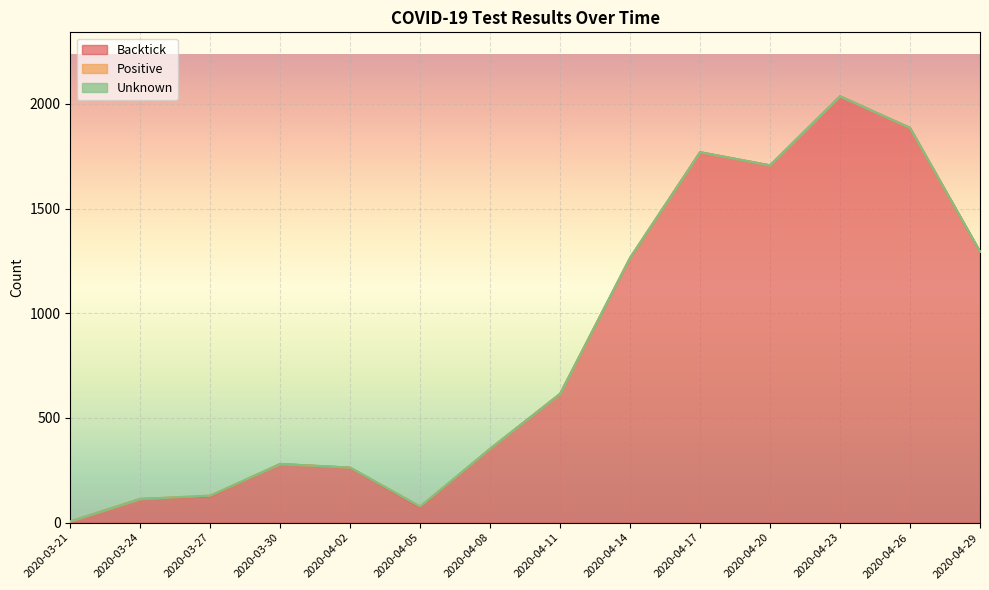

Does the chart display data point markers on the line(s)?

No